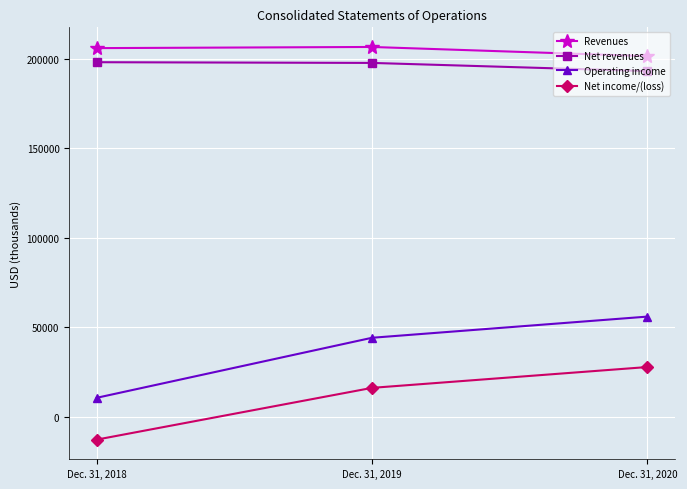

List the labels in order of Net revenues value, largest first.

Dec. 31, 2018, Dec. 31, 2019, Dec. 31, 2020